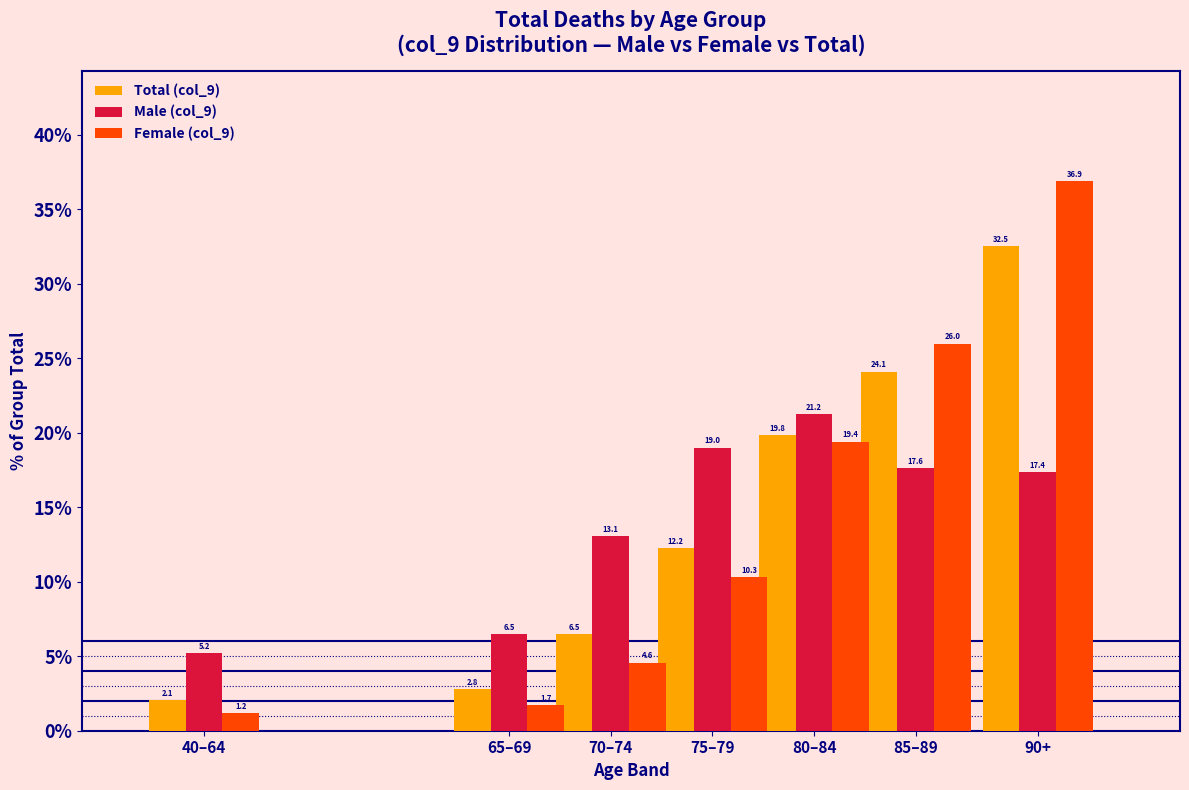

Reading left to right, what are all the values shown in this chart?

Total (col_9): 40–64=2.1	65–69=2.8	70–74=6.5	75–79=12.2	80–84=19.8	85–89=24.1	90+=32.5
Male (col_9): 40–64=5.2	65–69=6.5	70–74=13.1	75–79=19.0	80–84=21.2	85–89=17.6	90+=17.4
Female (col_9): 40–64=1.2	65–69=1.7	70–74=4.6	75–79=10.3	80–84=19.4	85–89=26.0	90+=36.9